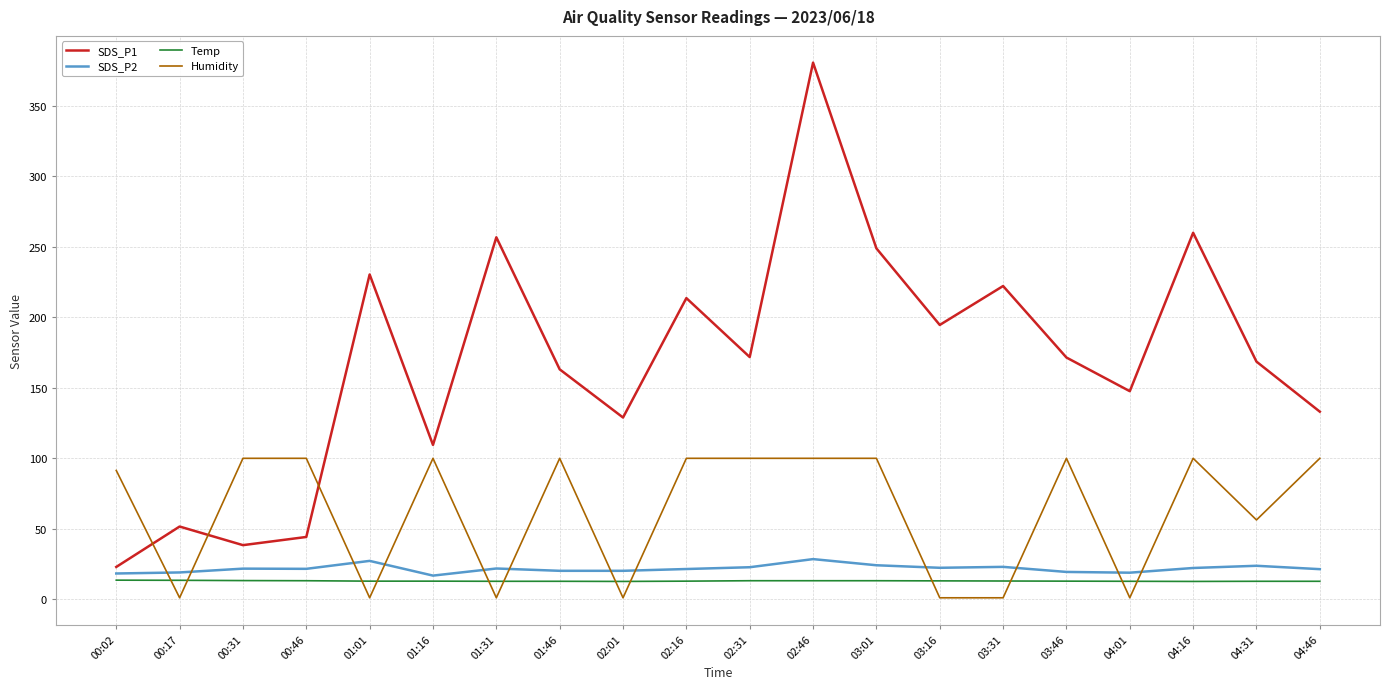

Does the chart have visible grid lines?

Yes